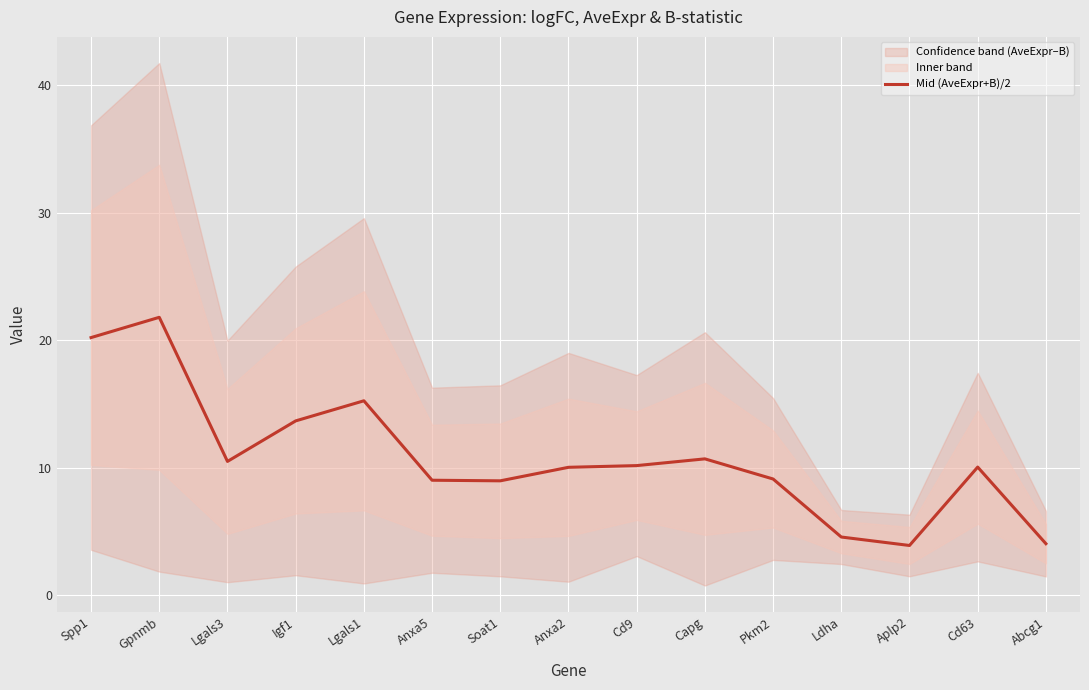

True or false: the data has more than 2 interior local peaks.

True